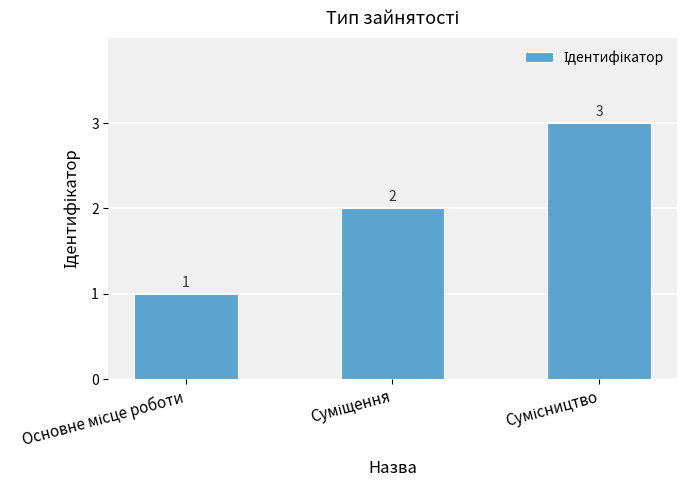

Reading left to right, list all the values displayed in this chart.

1	2	3